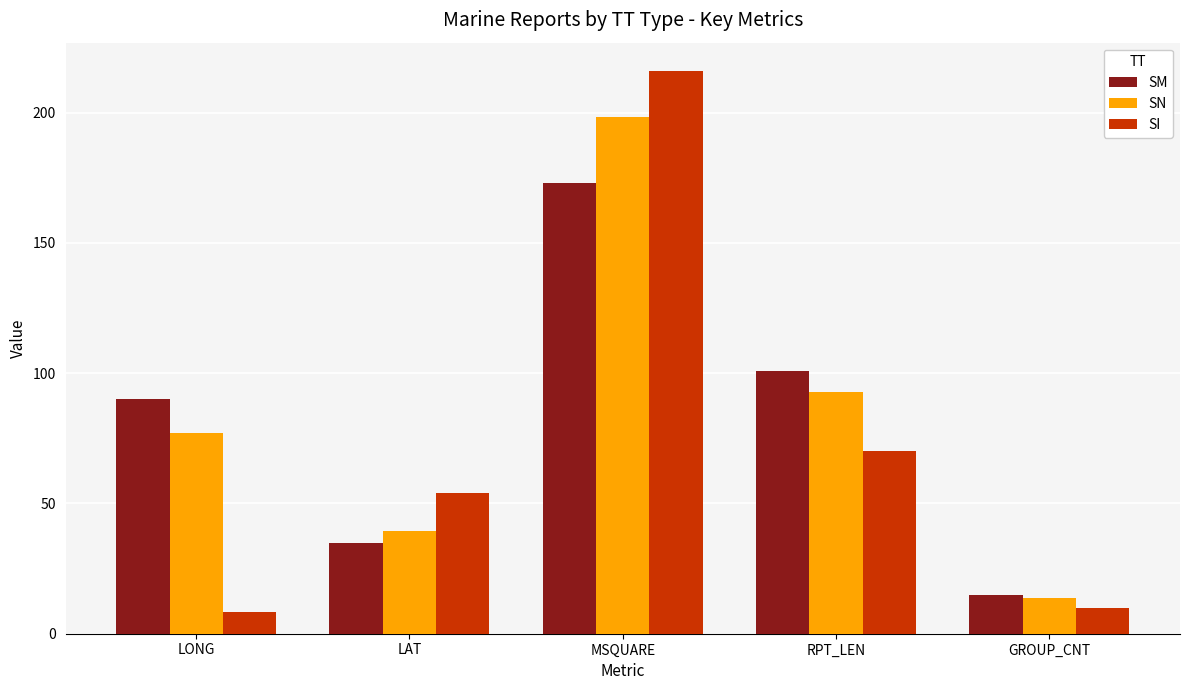

What is the highest value of the SM series?

172.8